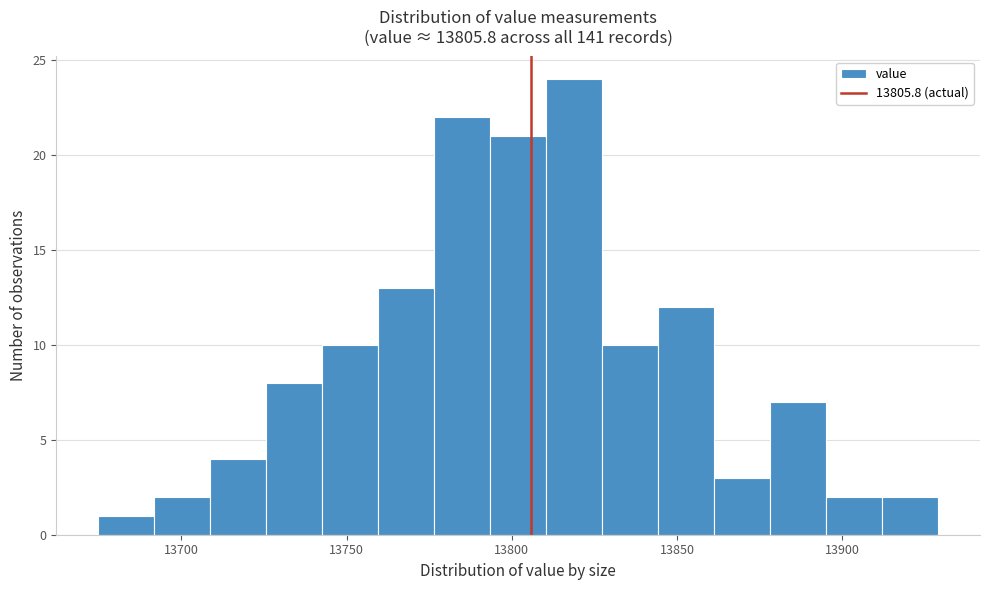

Read against the x-axis, roughly where is the centre of the tallest bar?

13820